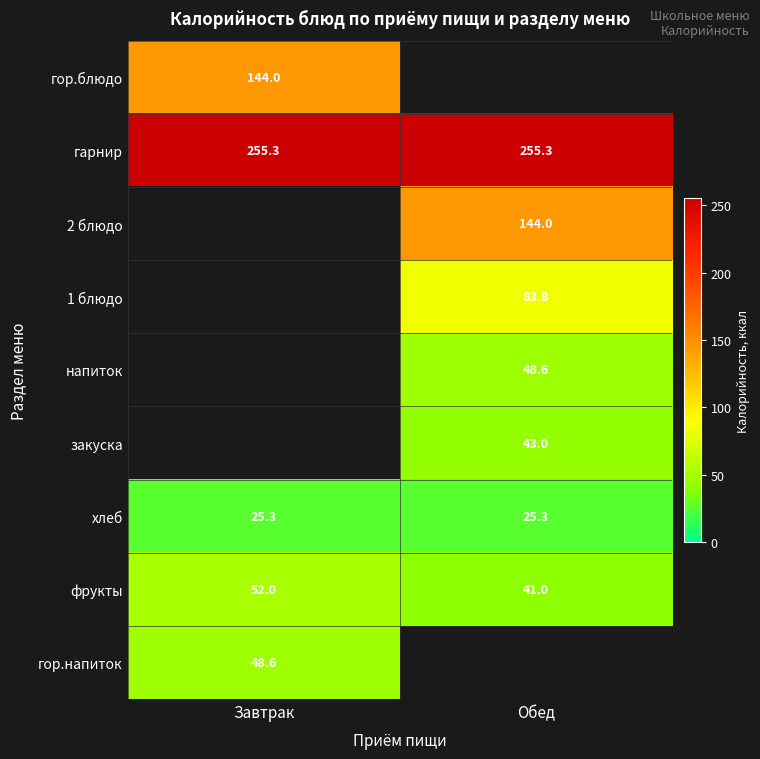

What is the difference between the фрукты values at Обед and Завтрак?

11.0